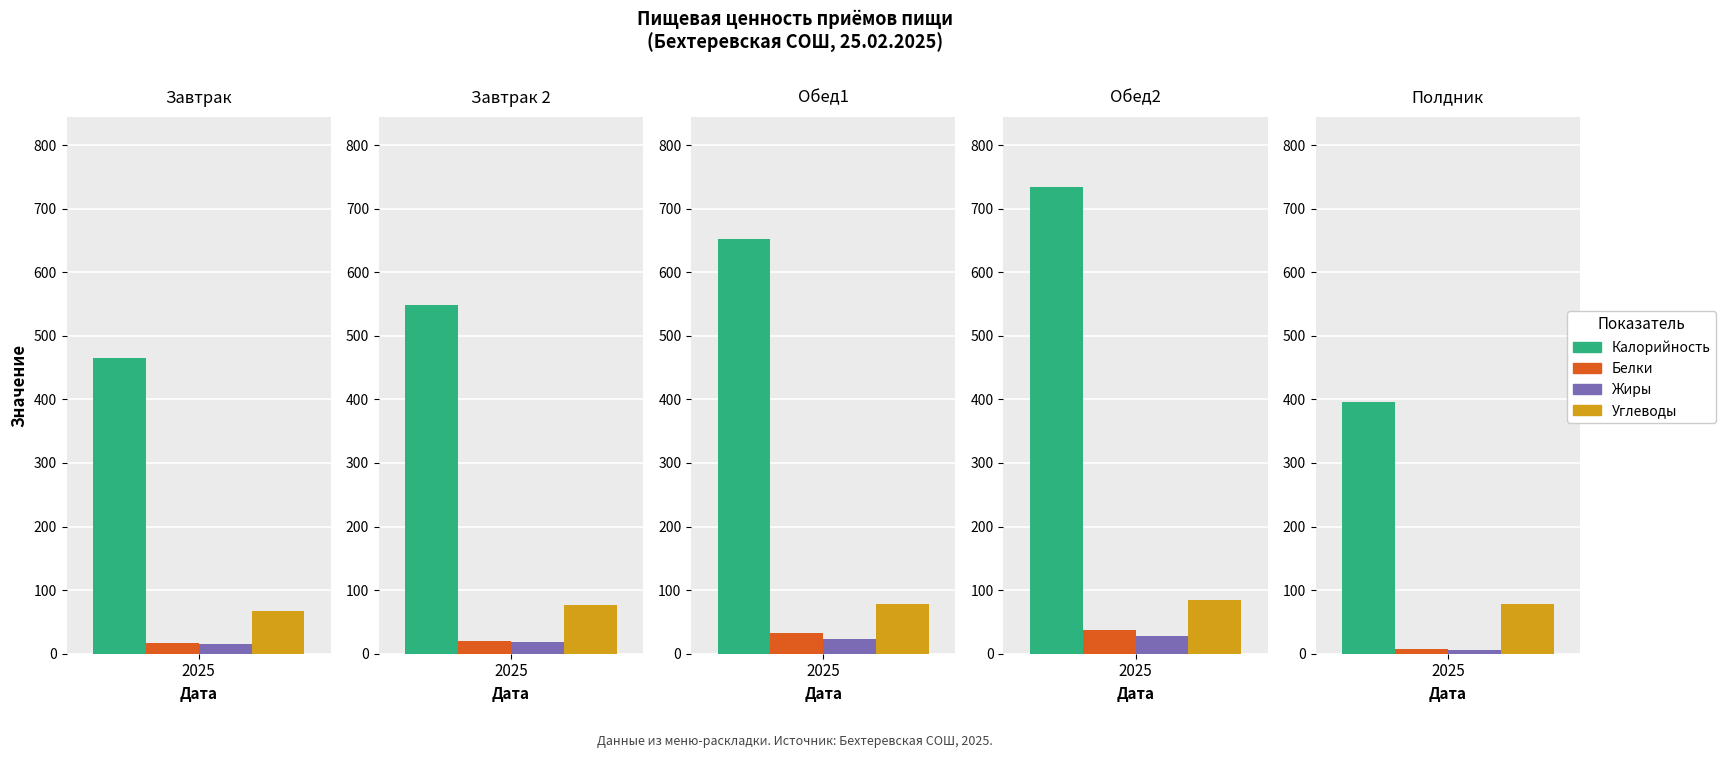

Does the chart contain any negative values?

No